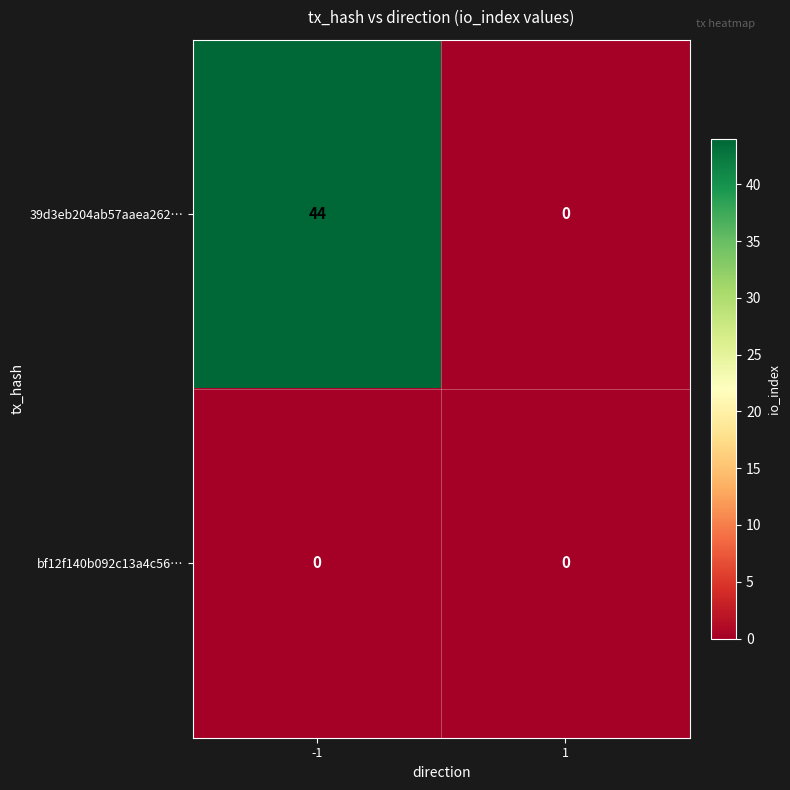

True or false: bf12f140b092c13a4c56… has a value of 0 at -1.

True